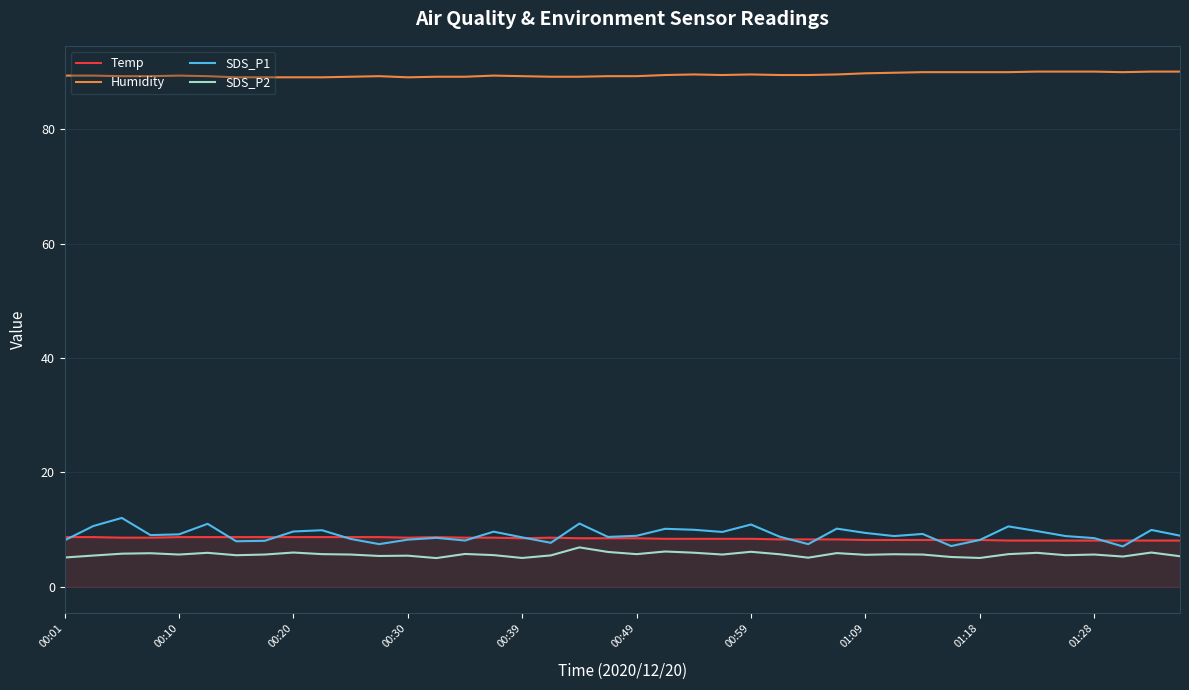

What is the greatest value displayed?

90.1